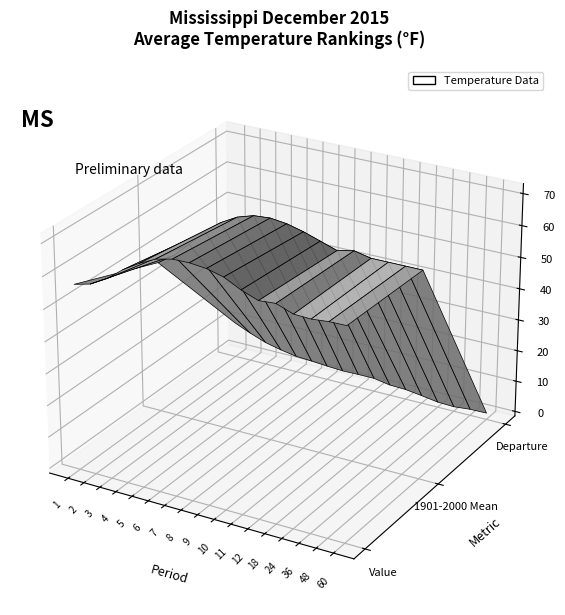

Reading left to right, transcribe all the data shown in this chart.

Value: 1=56.7	2=58.0	3=60.8	4=64.7	5=67.8	6=70.3	7=71.5	8=71.6	9=71.1	10=69.8	11=67.2	12=65.3	18=65.7	24=63.8	36=63.6	48=64.1	60=64.2
1901-2000 Mean: 1=46.8	2=50.3	3=55.0	4=60.1	5=64.1	6=66.9	7=68.5	8=68.9	9=68.3	10=67.0	11=65.3	12=63.6	18=64.7	24=63.6	36=63.6	48=63.6	60=63.6
Departure: 1=9.9	2=7.7	3=5.8	4=4.6	5=3.7	6=3.4	7=3.0	8=2.7	9=2.8	10=2.8	11=1.9	12=1.7	18=1.0	24=0.2	36=0.0	48=0.5	60=0.6